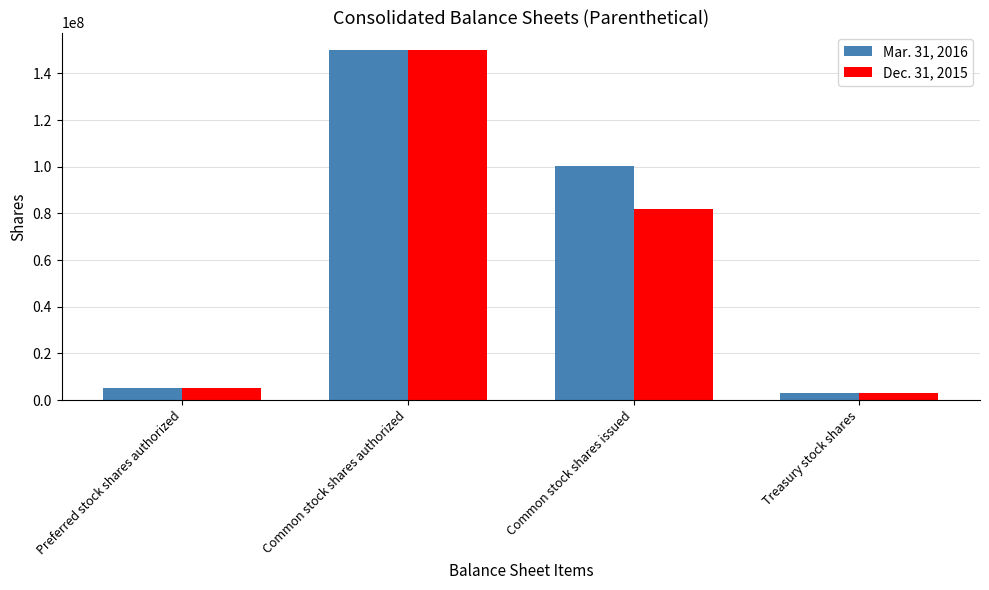

Which series has the largest total across all categories?

Mar. 31, 2016